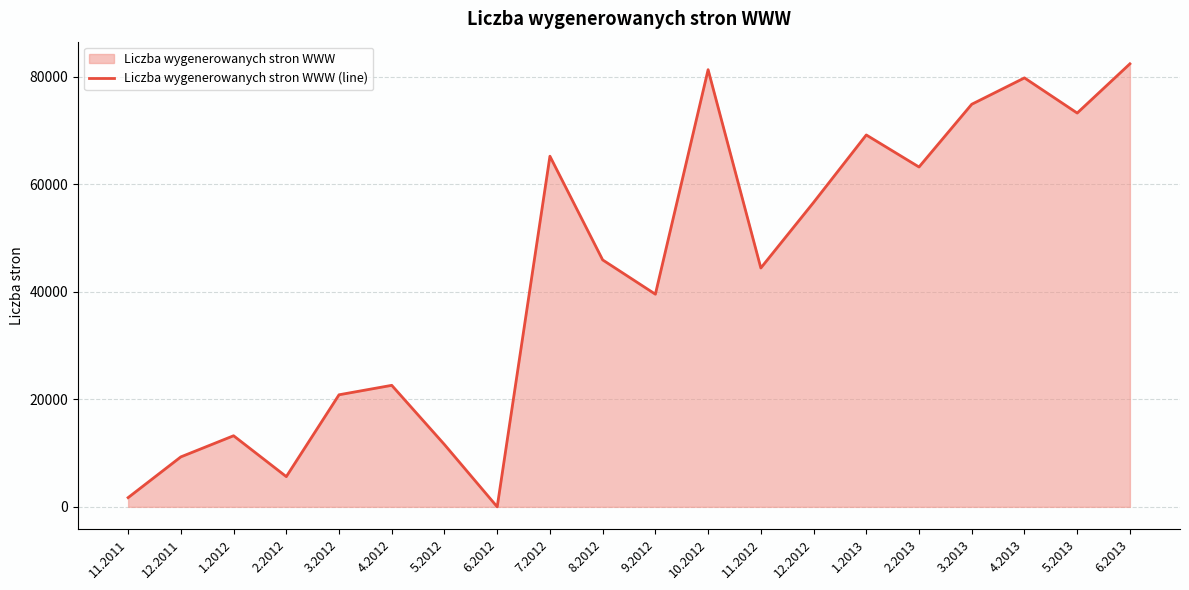

What is the difference between the second highest and minimum values?

81277